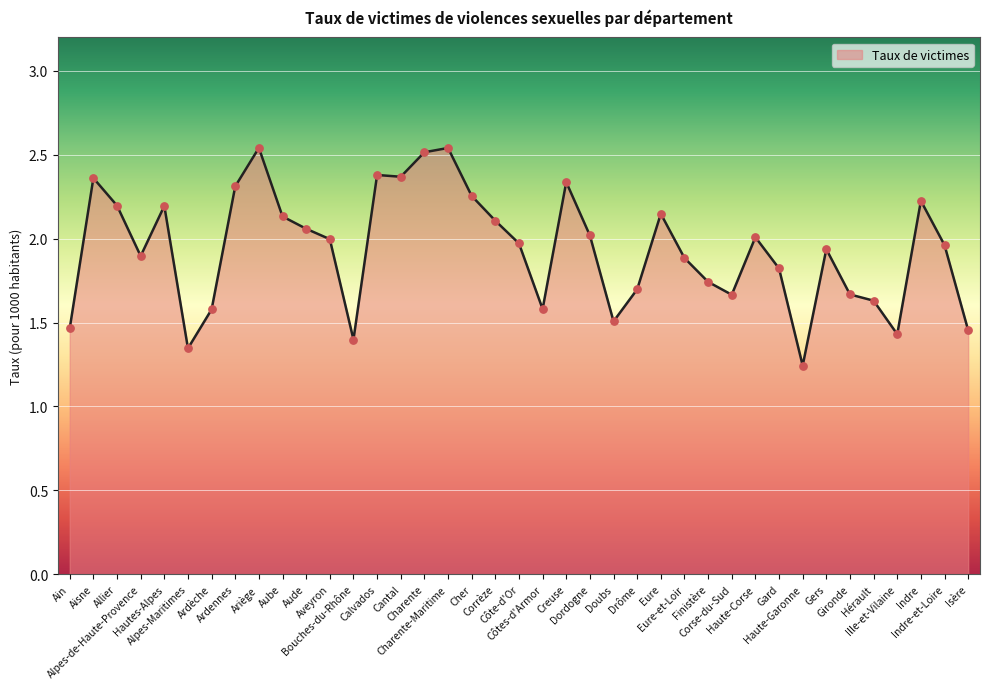

What is the ratio of the value at Alpes-Maritimes to the value at Côte-d'Or?

0.7